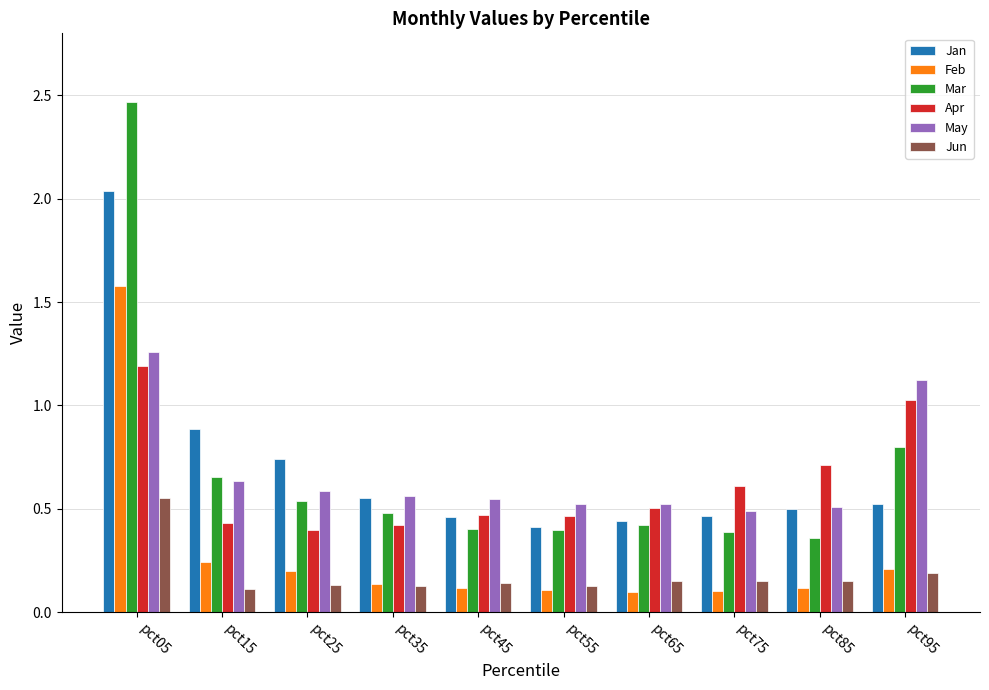

What is the difference between the highest and lowest values at pct95?

0.9